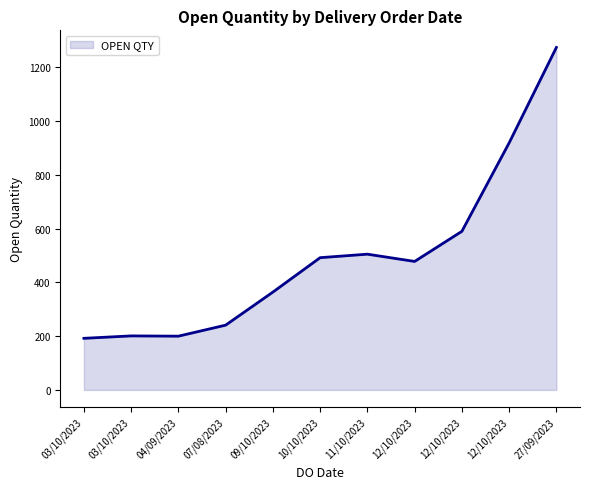

How many lines are shown in the chart?

1